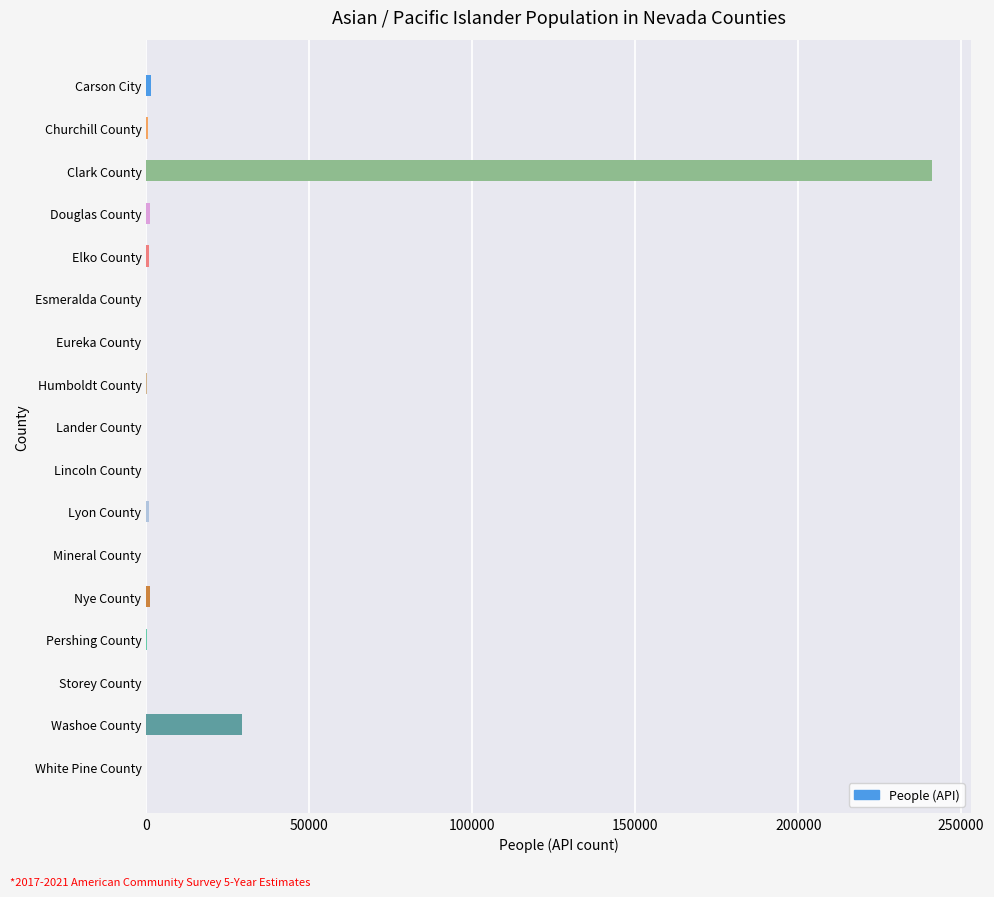

What is the greatest value displayed?

240944